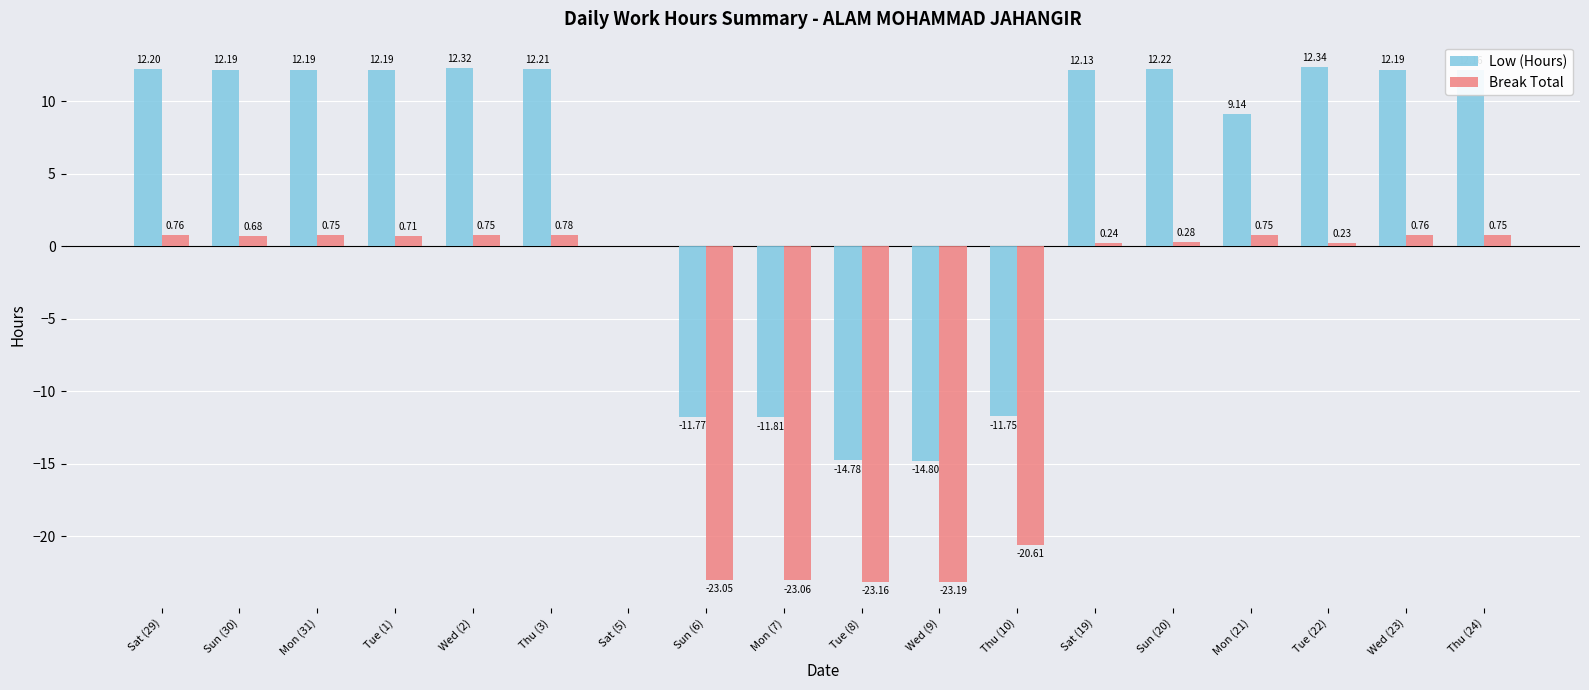

How many groups of bars are there?

18